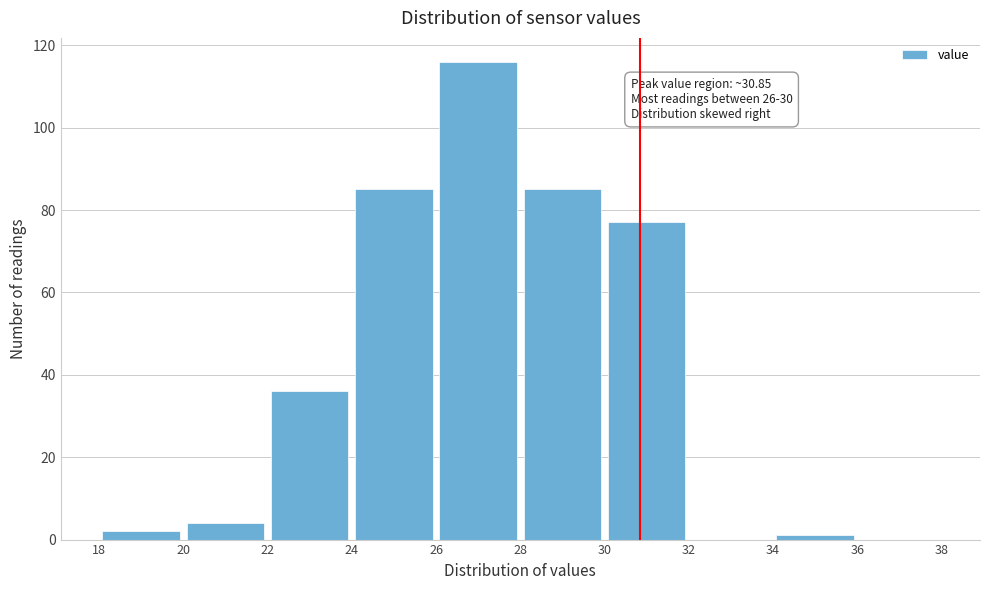

Over which range of the x-axis is the bar tallest?

26 to 28